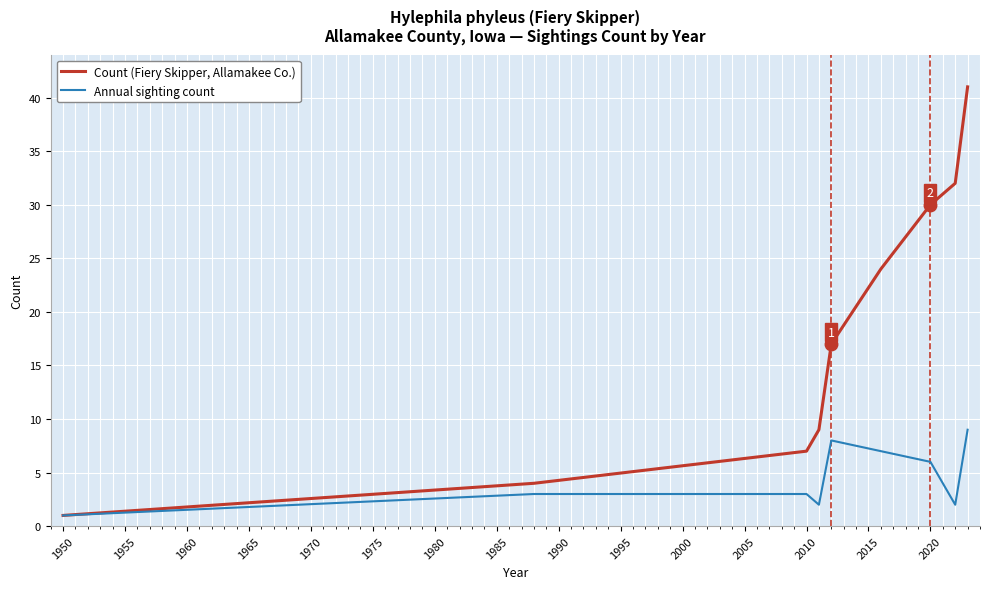

Which series has the widest spread of values?

Count (Fiery Skipper, Allamakee Co.)